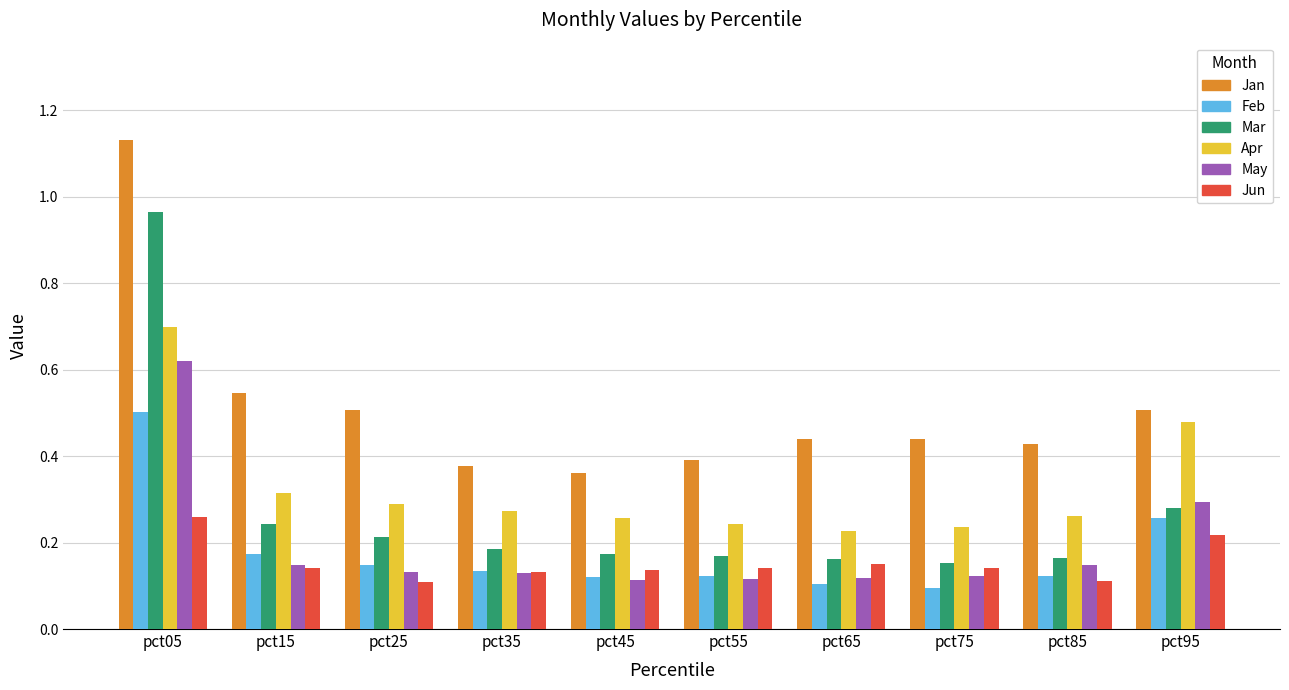

Is it true that Jan equals 0.6 at pct85?

False